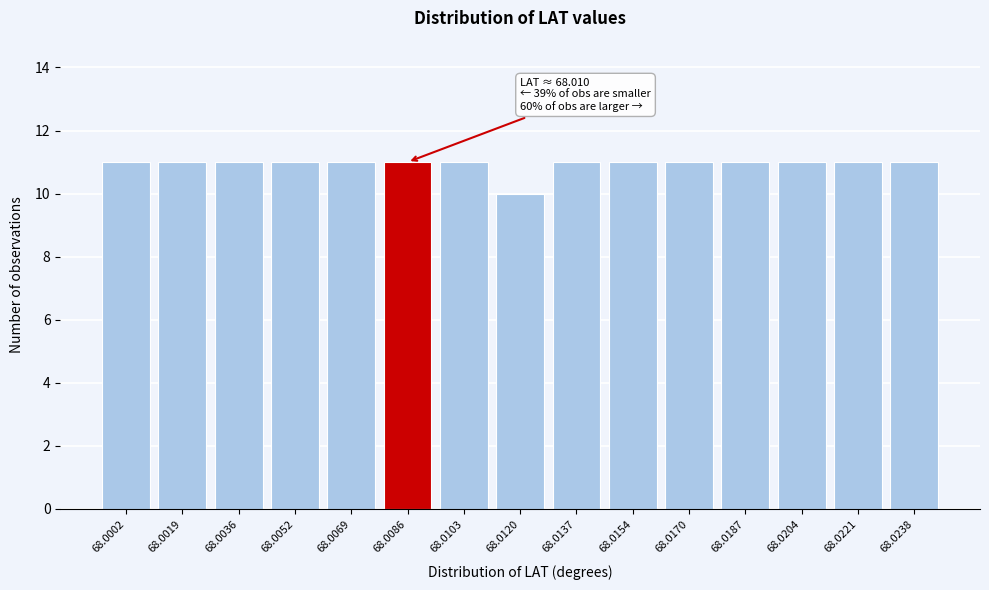

Reading left to right, extract all data points from this chart.

68.0002=11	68.0019=11	68.0036=11	68.0052=11	68.0069=11	68.0086=11	68.0103=11	68.0120=10	68.0137=11	68.0154=11	68.0170=11	68.0187=11	68.0204=11	68.0221=11	68.0238=11